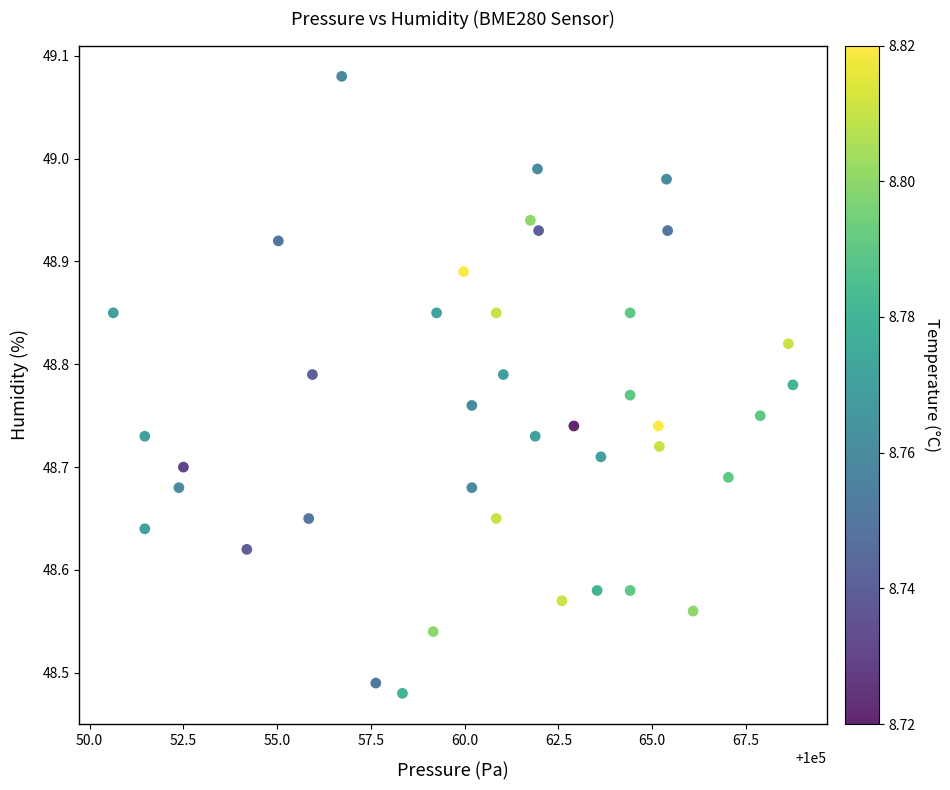

What is the range of X values (max minus min)?

18.1